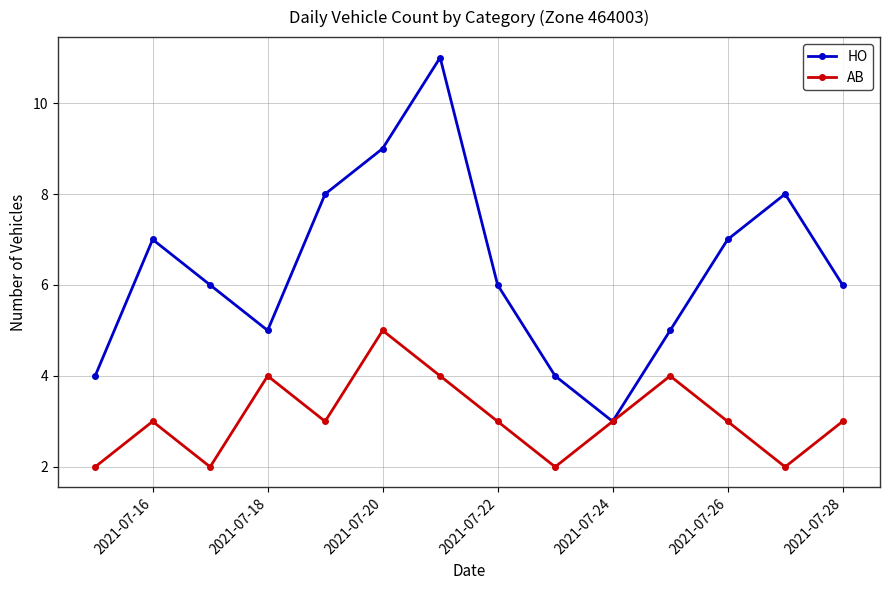

What is the maximum value shown in the chart?

11